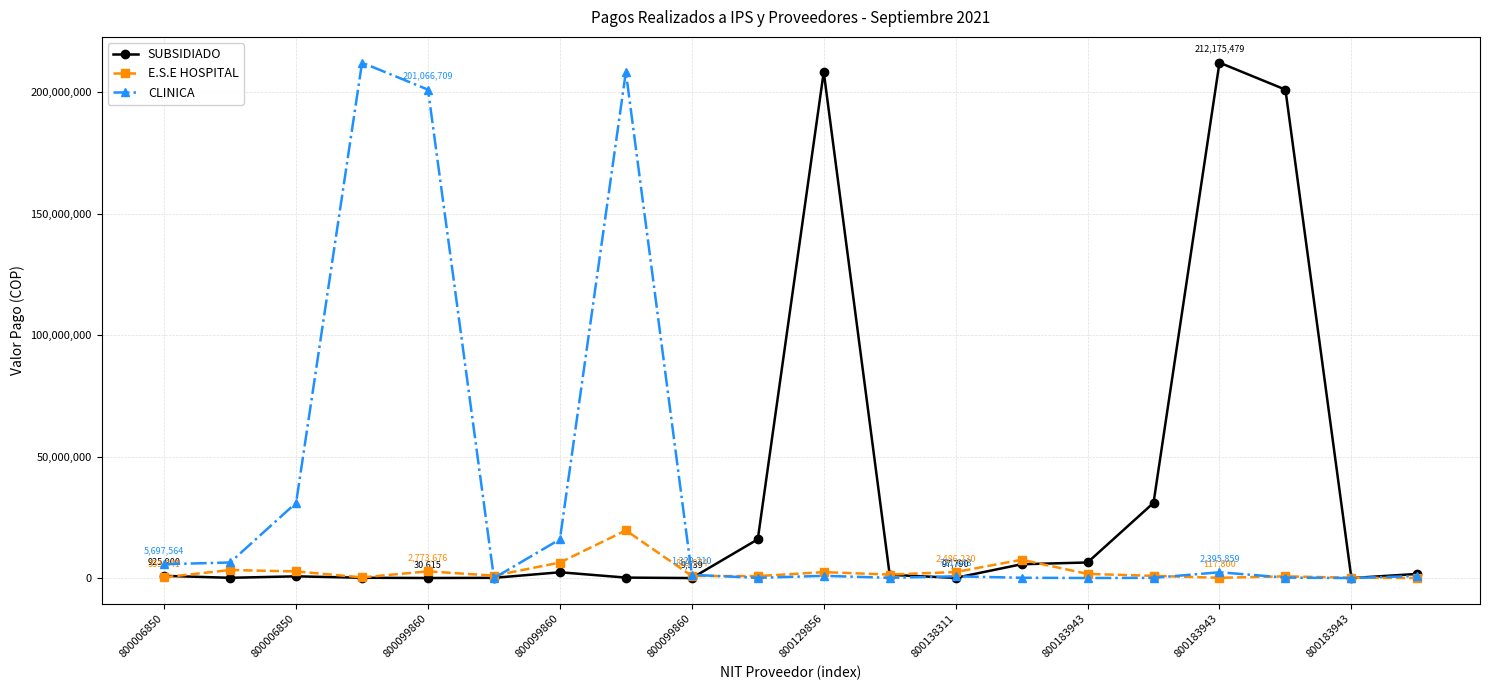

At how many categories does at least one series exceed 93774764?

6